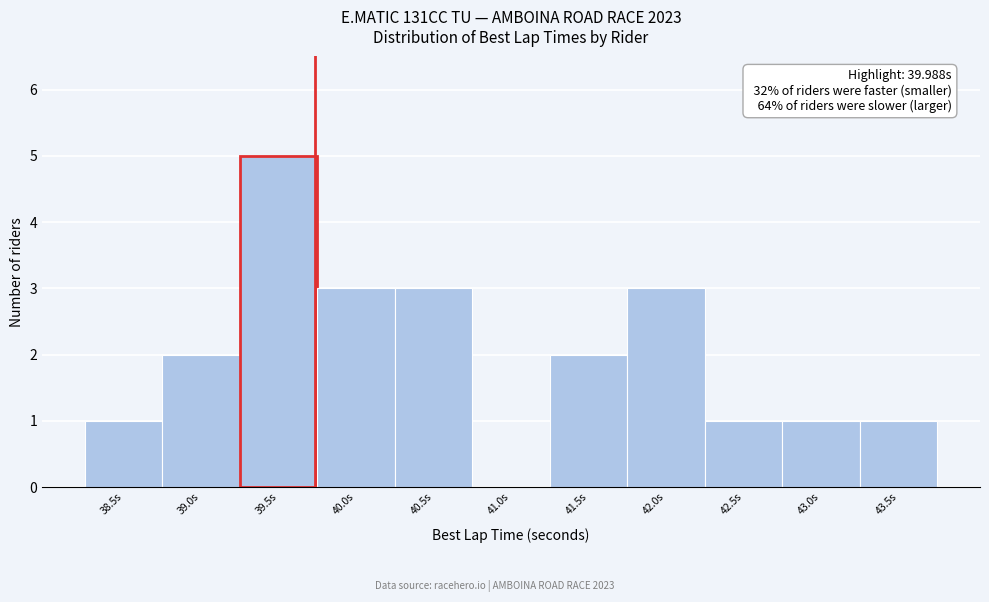

The value at 40.5s is 3. True or false?

True